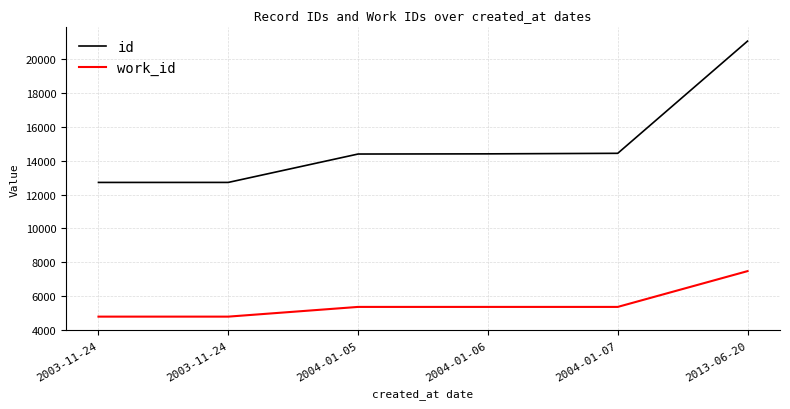

What are all the series names shown in the legend?

id, work_id